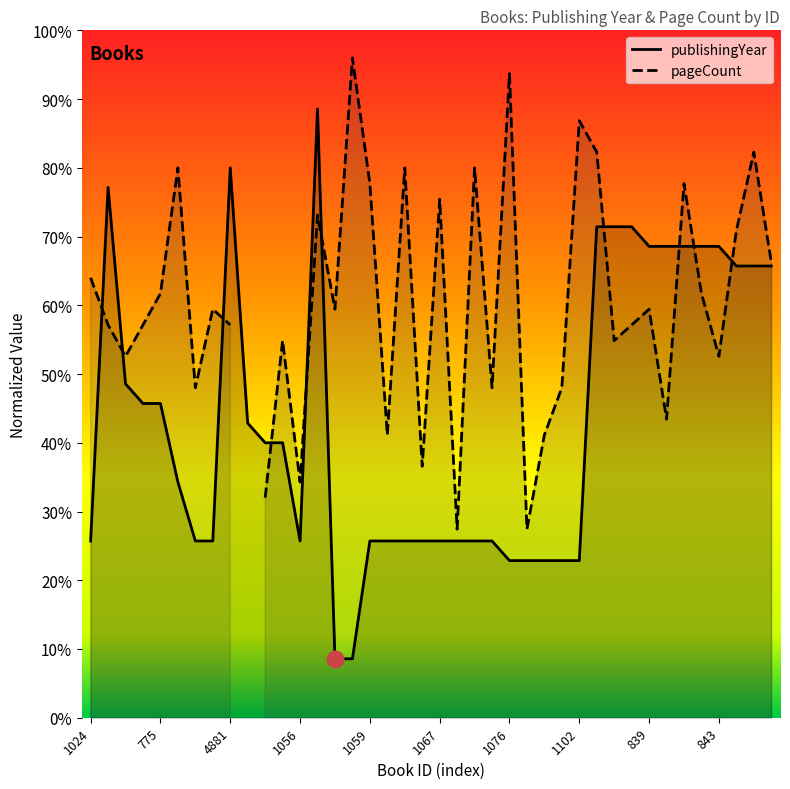

What is the sum of all values?

17.4